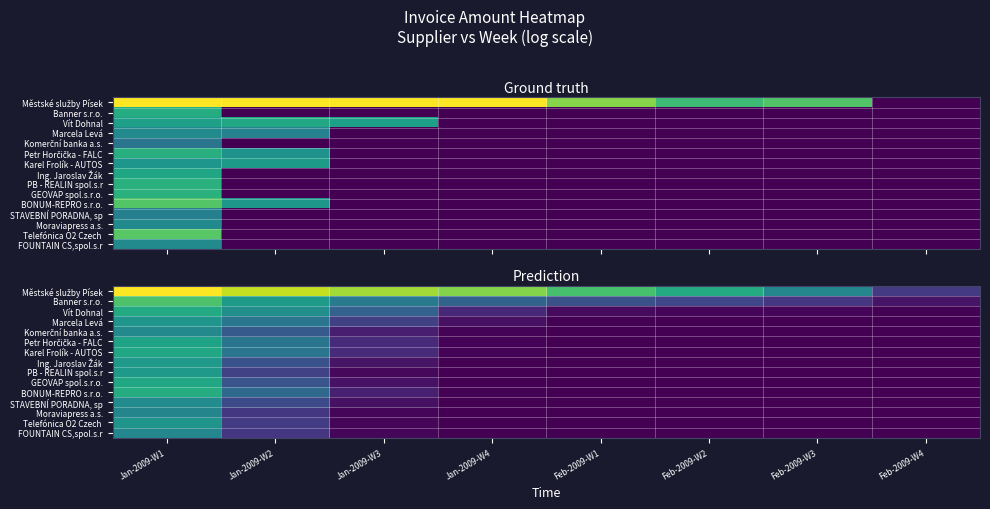

Between Feb-2009-W3 and Feb-2009-W4, which is larger?

Feb-2009-W3